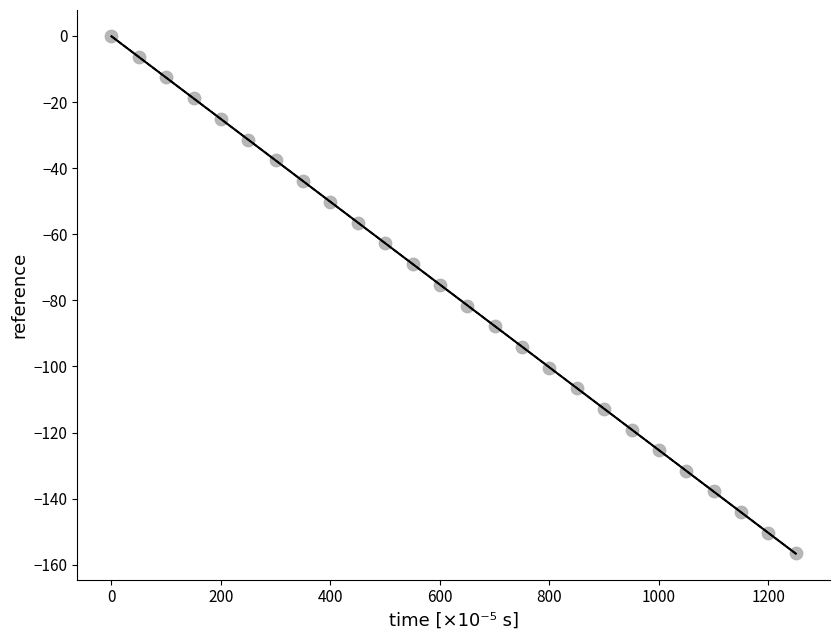

What is the range of X values (max minus min)?

1250.0